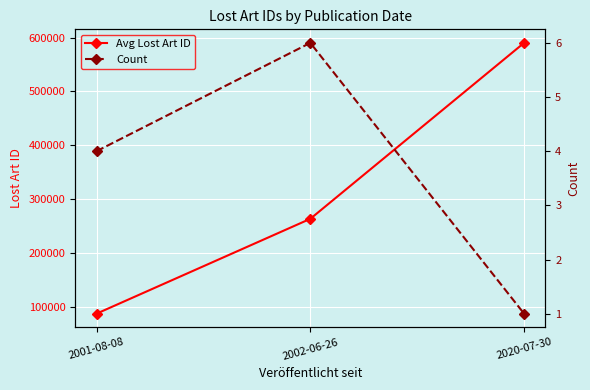

Reading left to right, what are all the values shown in this chart?

Avg Lost Art ID: 87008	263250	590148
Count: 4	6	1